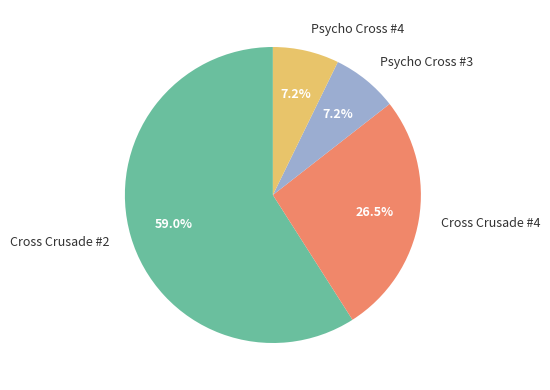

What percentage is the Cross Crusade #2 slice, to the nearest percent?

59%